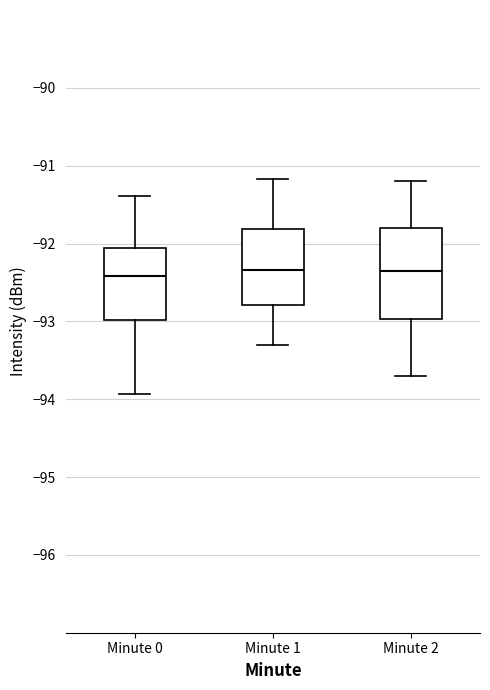

Reading left to right, transcribe this box plot: for each box, give where its median line is, the range the box spans, and where its two whiskers end, as read against the y-axis. The values are not printed on the chart, so give them approximately, as read against the axis.

Minute 0: median -92.4, box -93.0 to -92.1, whiskers -93.9 to -91.4
Minute 1: median -92.3, box -92.8 to -91.8, whiskers -93.3 to -91.2
Minute 2: median -92.3, box -93.0 to -91.8, whiskers -93.7 to -91.2